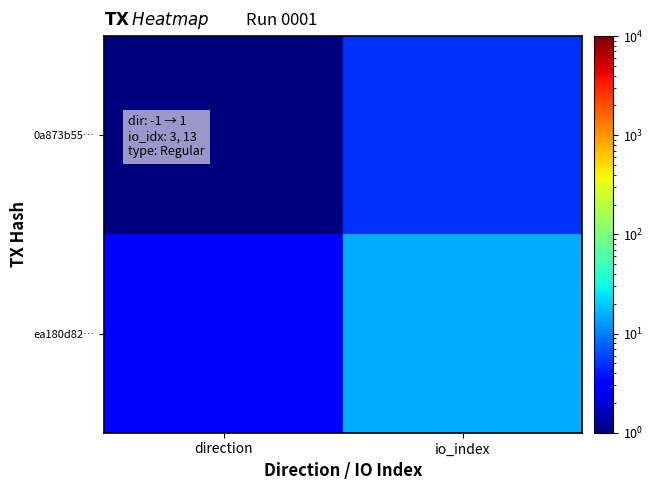

Reading left to right, list all the values displayed in this chart.

0a873b55…: direction=1	io_index=5
ea180d82…: direction=3	io_index=15